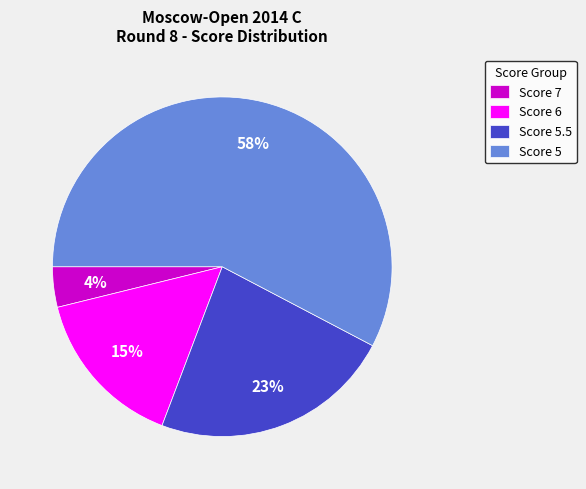

To the nearest percent, what percentage of the pie is Score 6?

15%